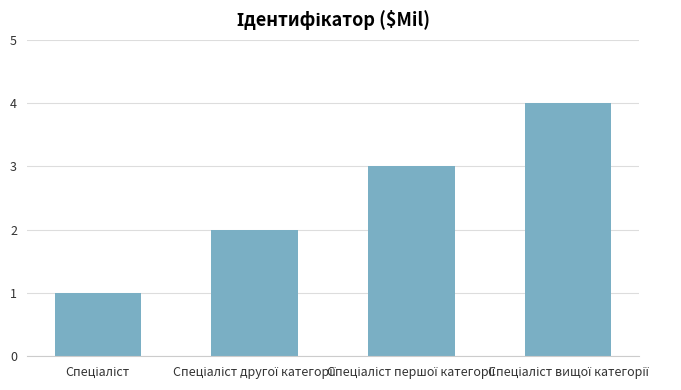

Are the bars horizontal?

No